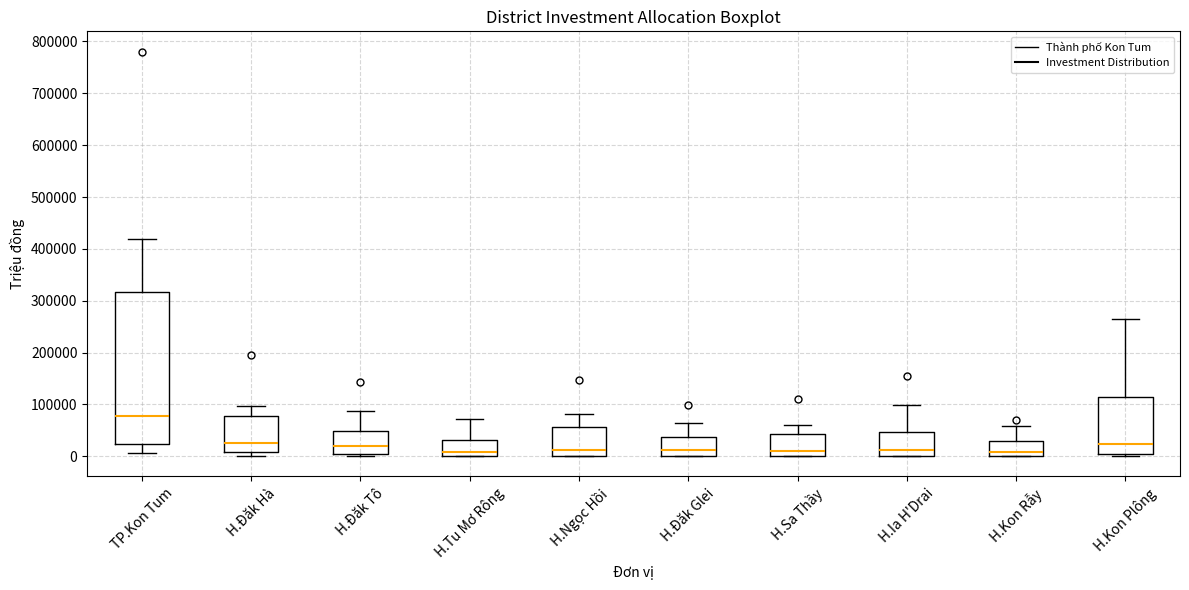

Reading left to right, read every box against the y-axis: the position of its median line, the range the box covers, and the ends of its whiskers. The values are not printed on the chart, so give them approximately, as read against the axis.

TP.Kon Tum: median 80000, box 20000 to 320000, whiskers 10000 to 420000
H.Đăk Hà: median 30000, box 10000 to 80000, whiskers 0 to 100000
H.Đăk Tô: median 20000, box 10000 to 50000, whiskers 0 to 90000
H.Tu Mơ Rông: median 10000, box 0 to 30000, whiskers 0 to 70000
H.Ngọc Hồi: median 10000, box 0 to 60000, whiskers 0 to 80000
H.Đăk Glei: median 10000, box 0 to 40000, whiskers 0 to 60000
H.Sa Thầy: median 10000, box 0 to 40000, whiskers 0 to 60000
H.Ia H'Drai: median 10000, box 0 to 50000, whiskers 0 to 100000
H.Kon Rẫy: median 10000, box 0 to 30000, whiskers 0 to 60000
H.Kon Plông: median 20000, box 10000 to 110000, whiskers 0 to 260000